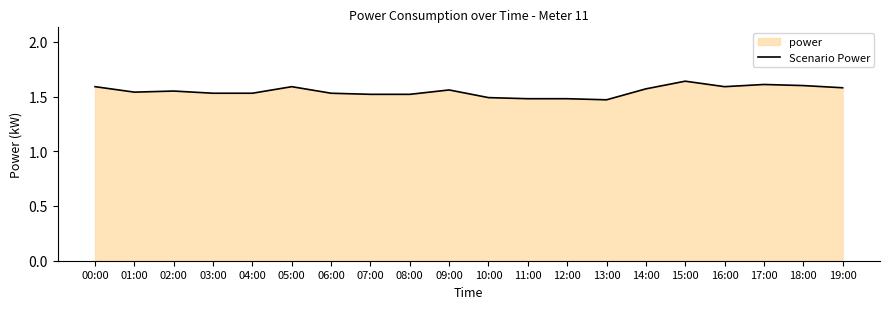

The chart shows a value of 2.6 at 03:00. True or false?

False